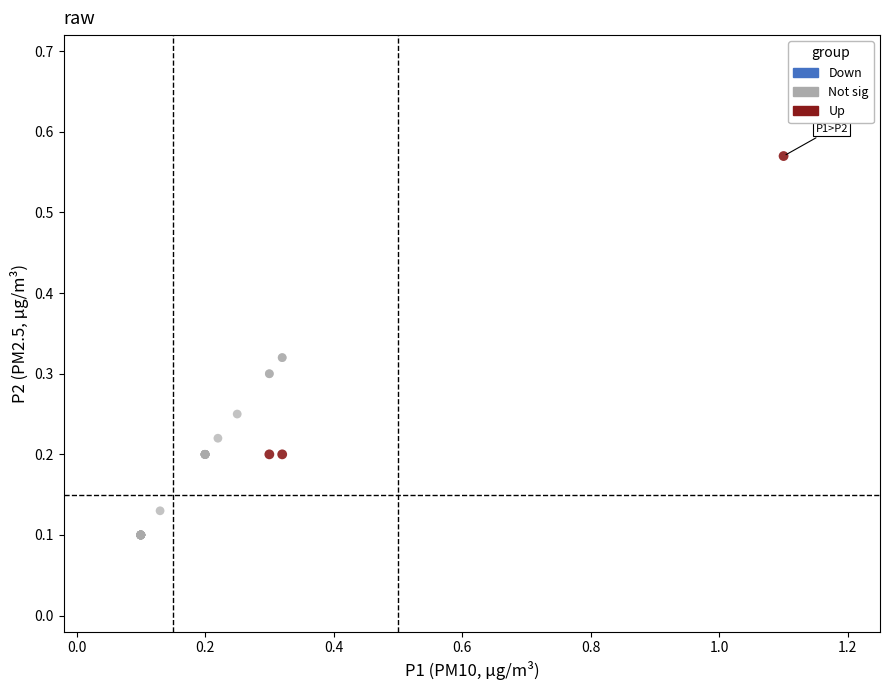

Which series reaches the minimum Y coordinate?

Not sig